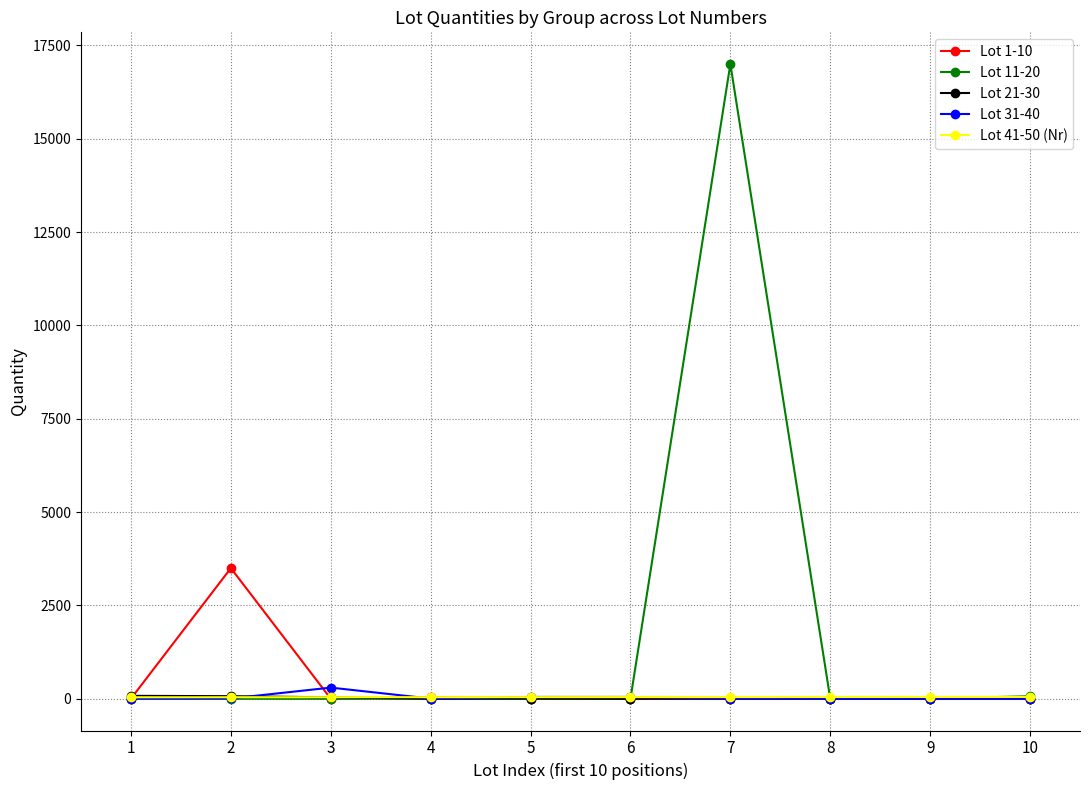

Which series has the largest total across all categories?

Lot 11-20